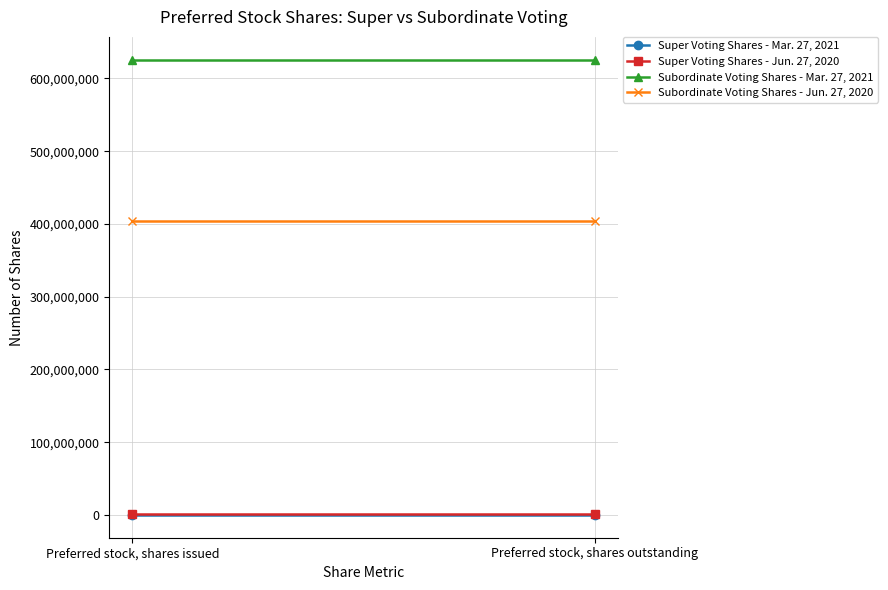

Is it true that Subordinate Voting Shares - Mar. 27, 2021 equals 625769627 at Preferred stock, shares issued?

True